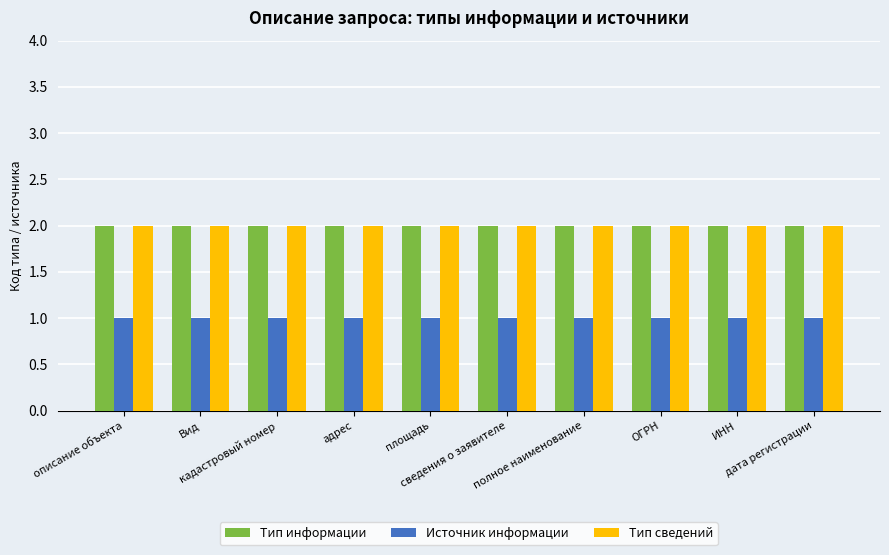

Count the number of data series in this chart.

3